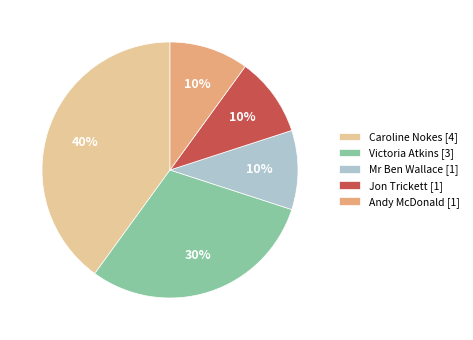

How many slices are in this pie chart?

5